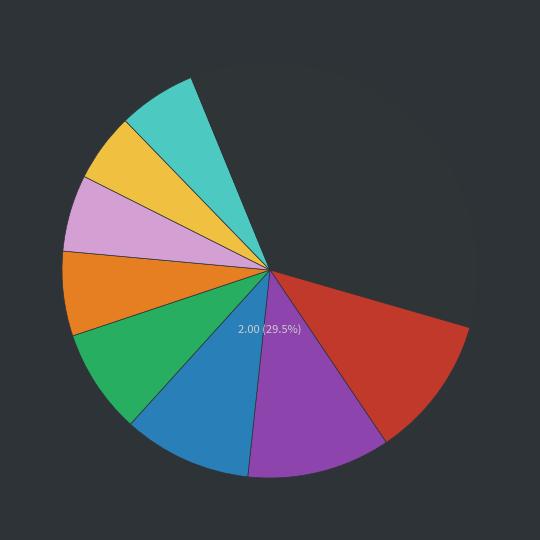

To the nearest percent, what percentage of the pie is pct15?

11%